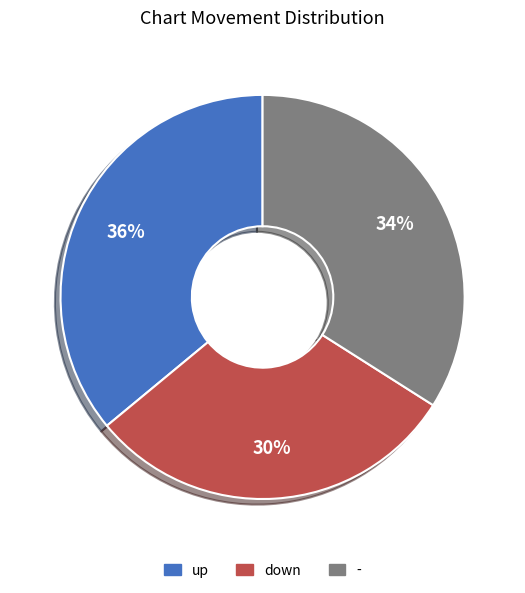

To the nearest percent, what percentage of the pie is up?

36%